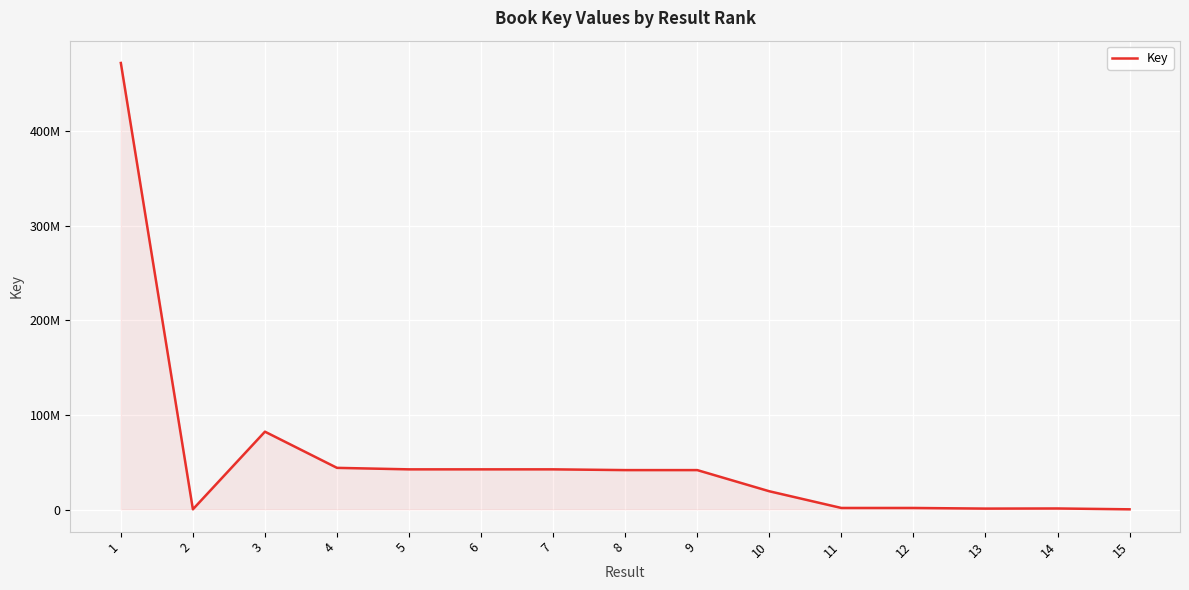

Is this an area chart (filled region under the line)?

Yes